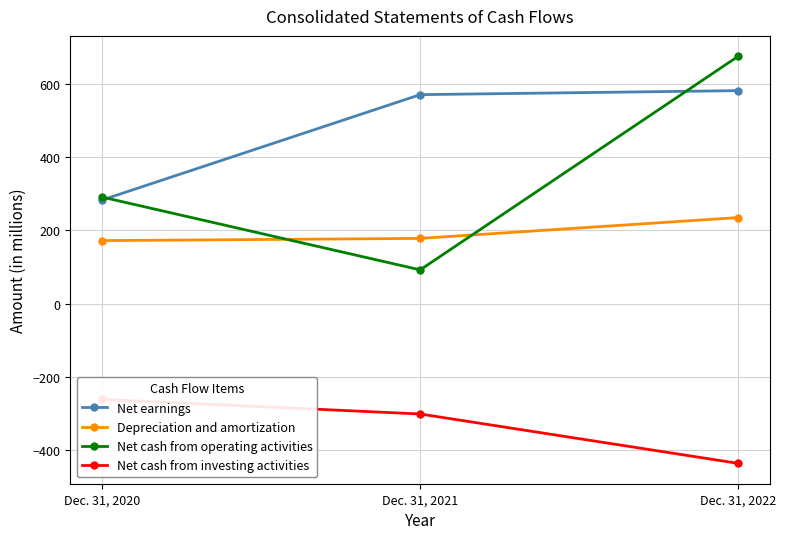

At Dec. 31, 2020, list the series in order from smallest to largest.

Net cash from investing activities, Depreciation and amortization, Net earnings, Net cash from operating activities